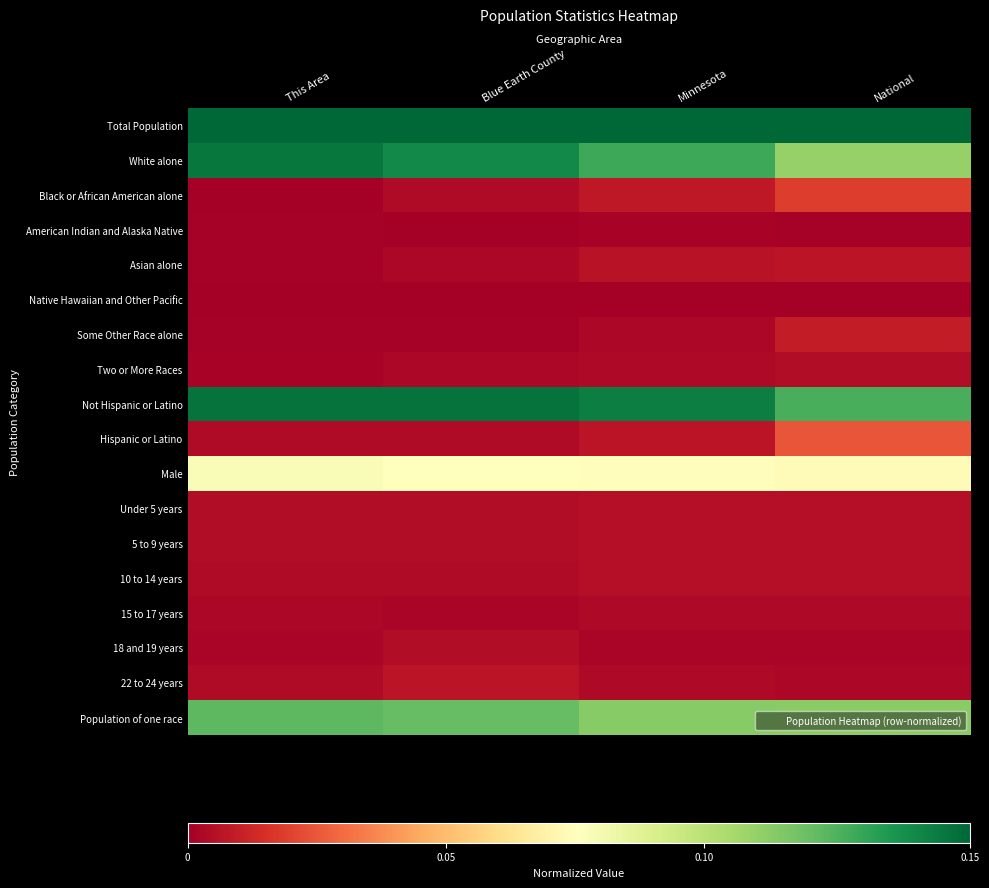

At how many categories does at least one series exceed 0?

4